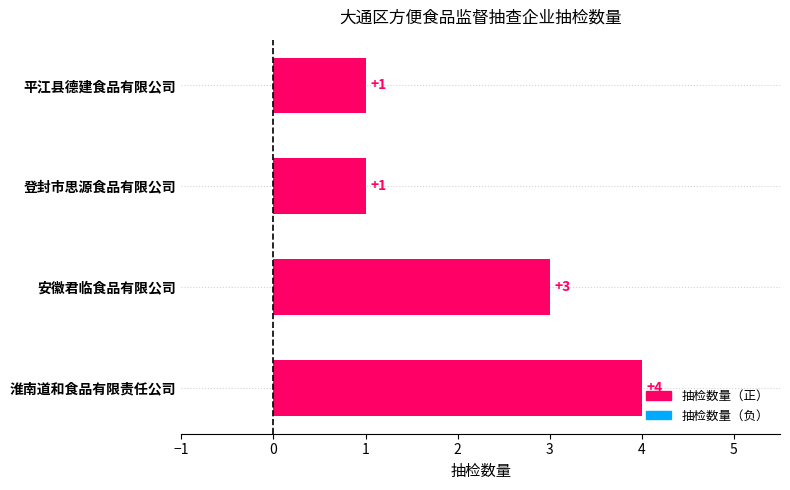

Which category has the highest value across all series?

淮南道和食品有限责任公司